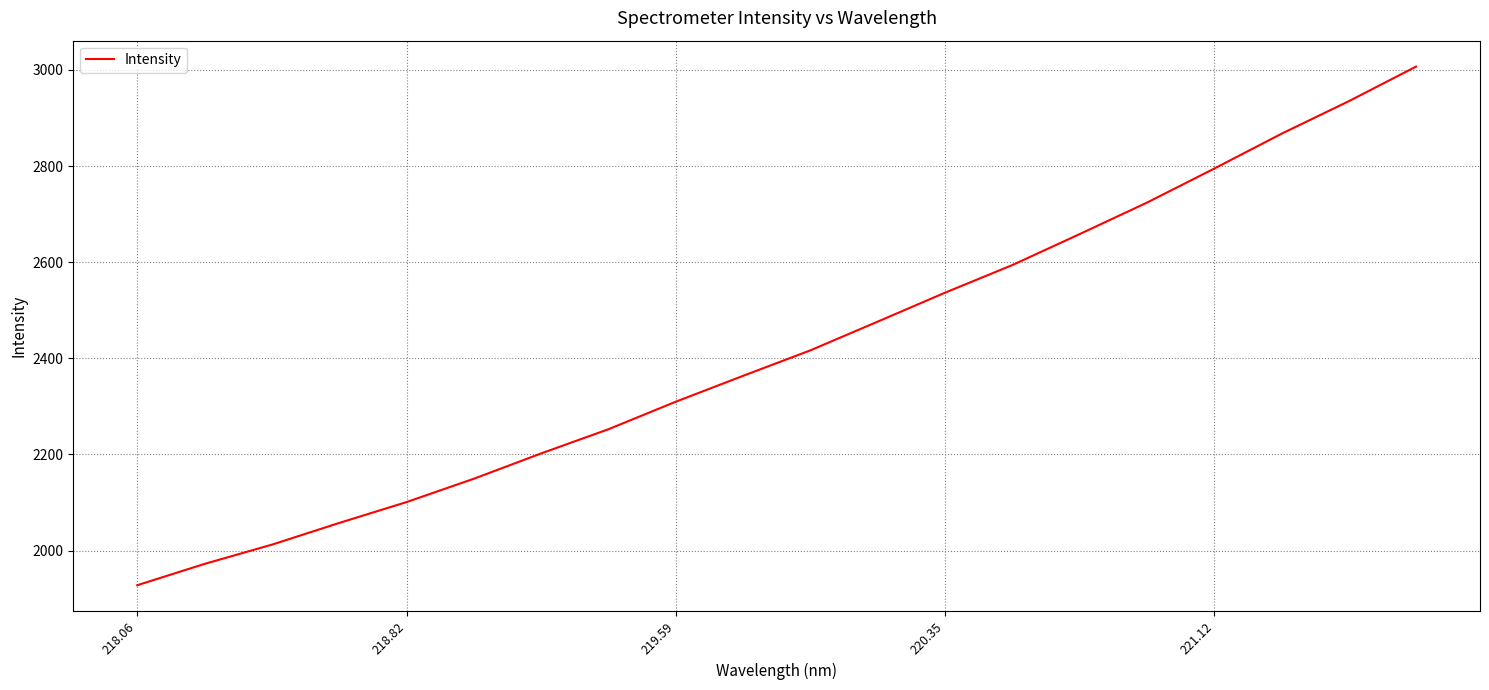

How many series are shown in this chart?

1